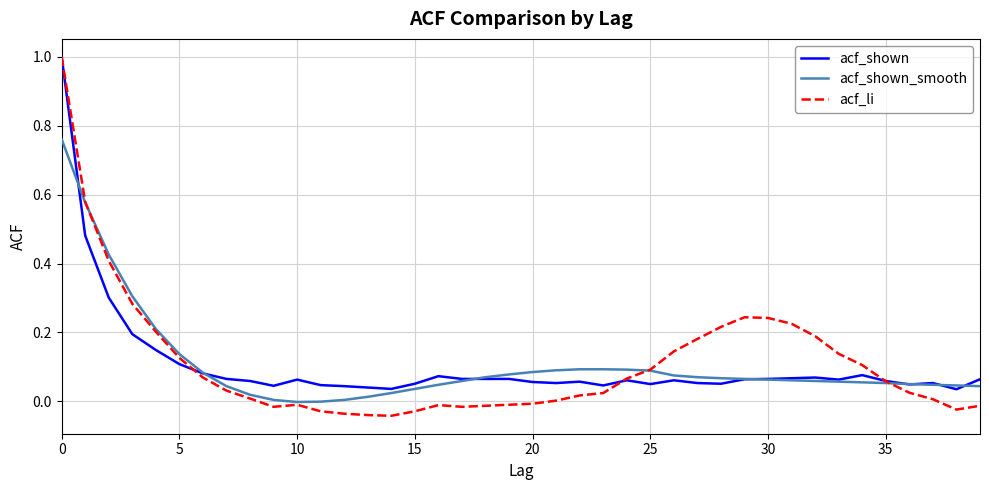

In acf_li, how many points are higher than both neighbors (excluding endpoints)?

3